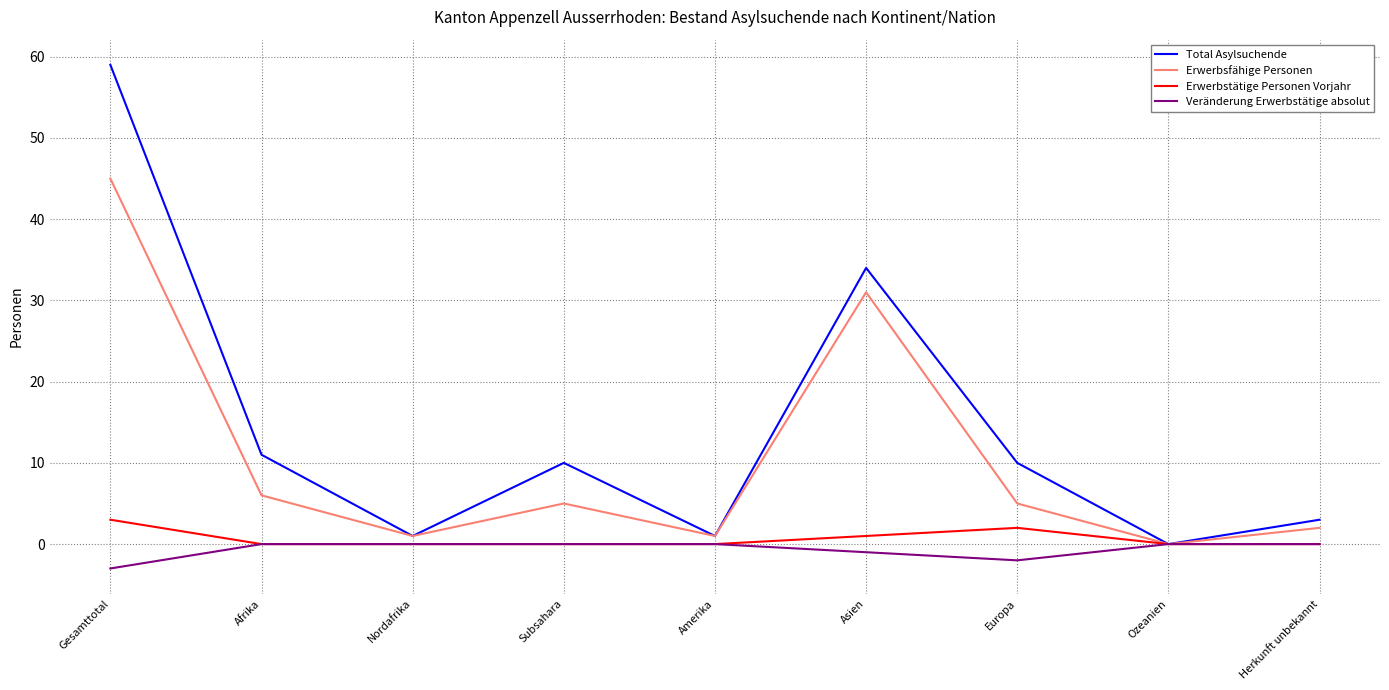

The value of Veränderung Erwerbstätige absolut at Ozeanien is 0. True or false?

True